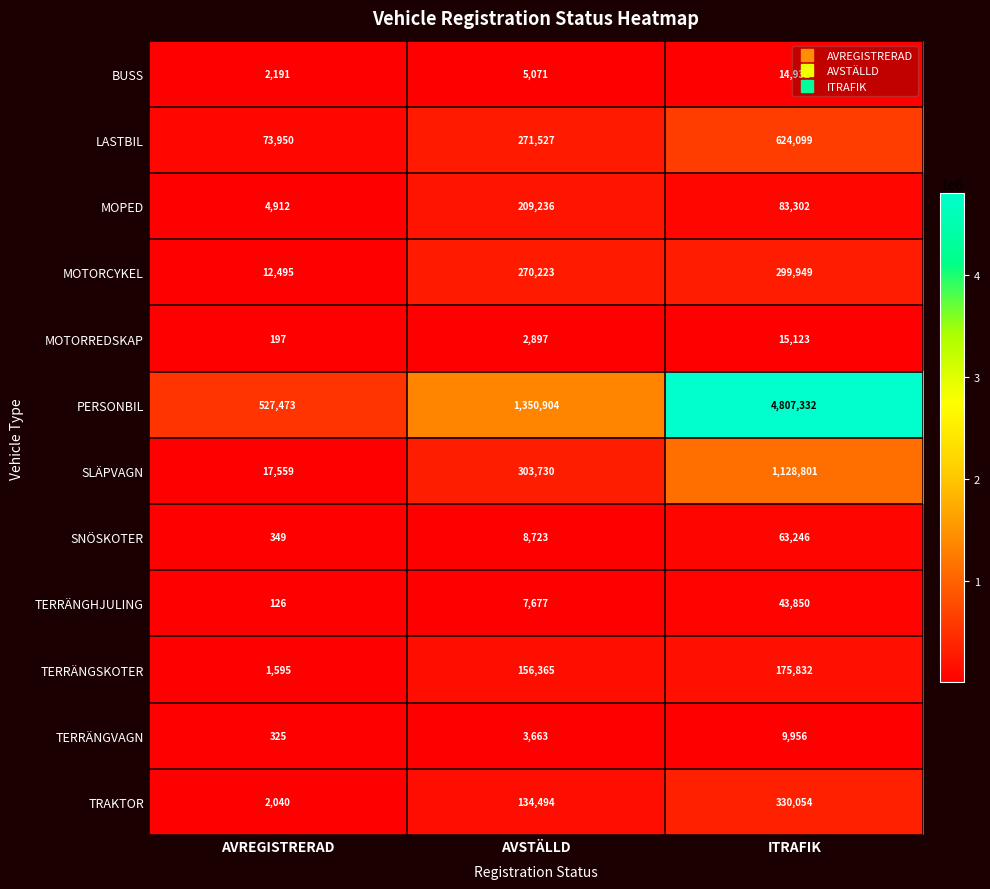

Which series has the largest total across all categories?

PERSONBIL